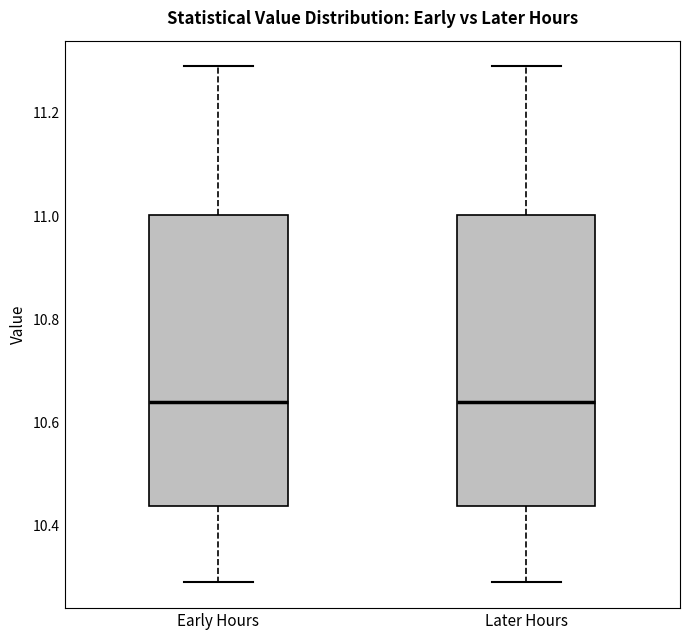

Reading left to right, read every box against the y-axis: the position of its median line, the range the box covers, and the ends of its whiskers. The values are not printed on the chart, so give them approximately, as read against the axis.

Early Hours: median 10.64, box 10.44 to 11.00, whiskers 10.30 to 11.30
Later Hours: median 10.64, box 10.44 to 11.00, whiskers 10.30 to 11.30